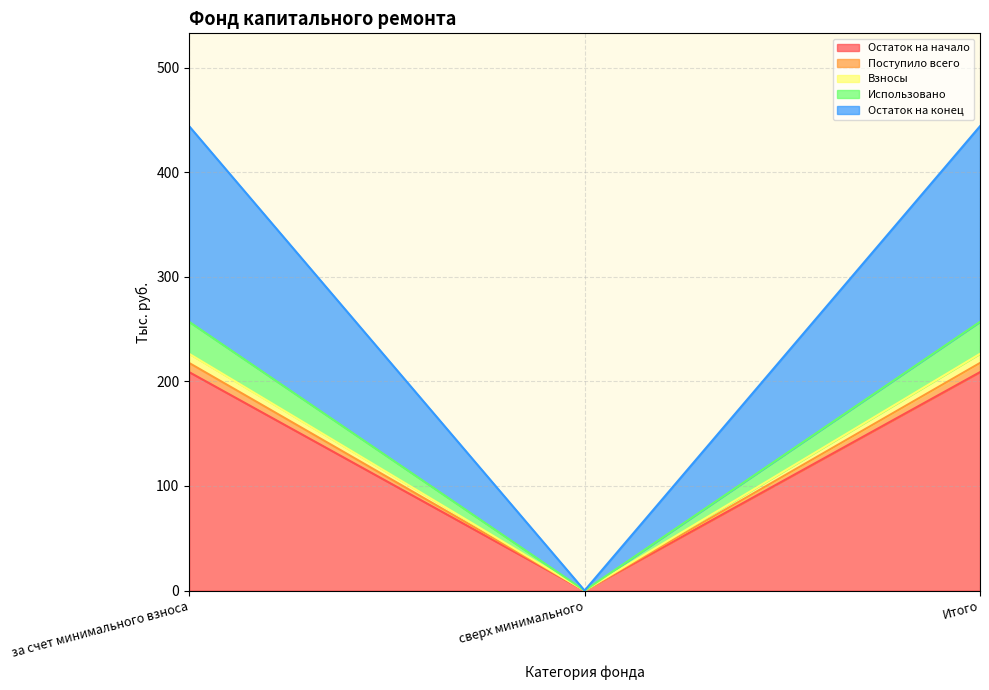

Which label corresponds to the largest value in the chart?

за счет минимального взноса